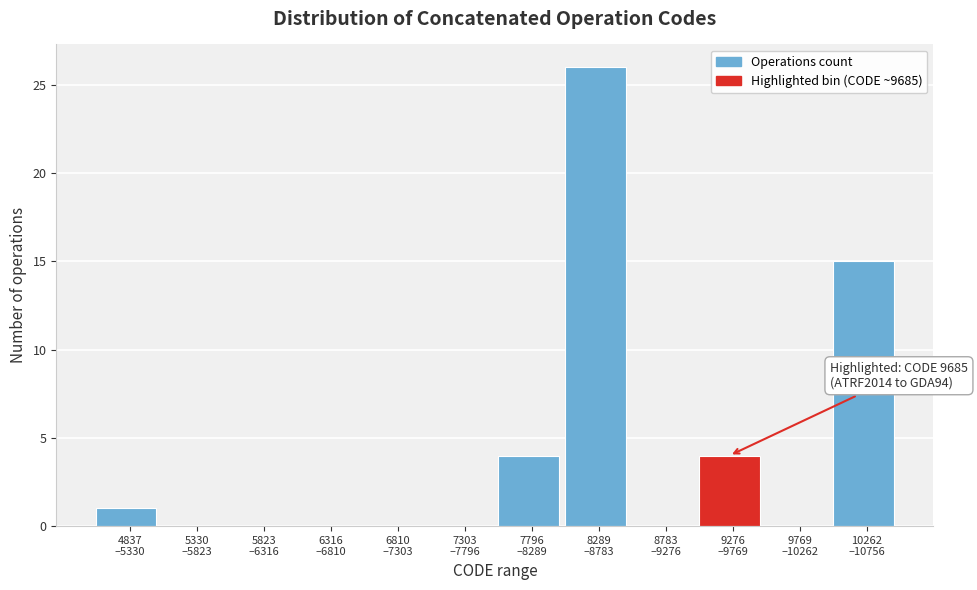

What is the sum of all values?

50